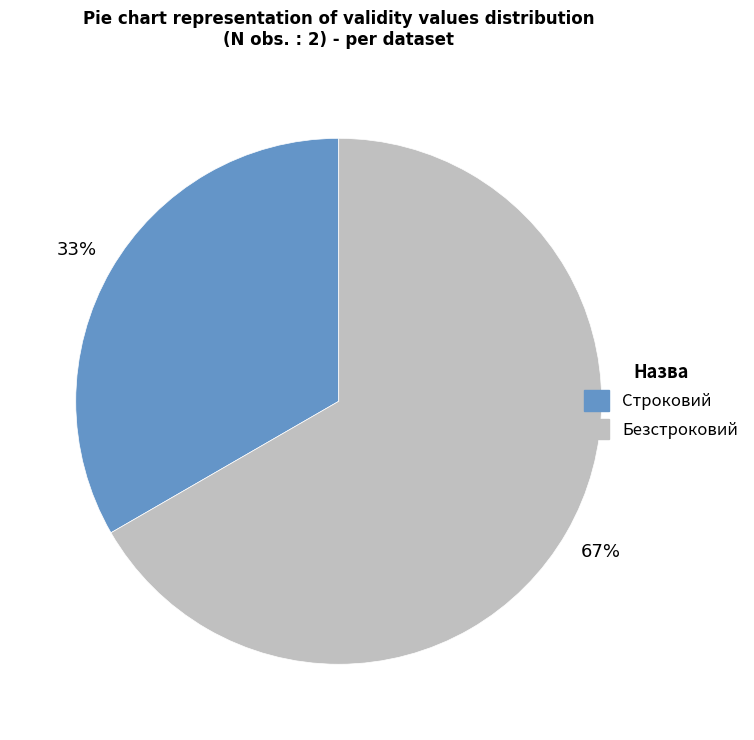

Which category has the biggest portion of the pie?

Безстроковий